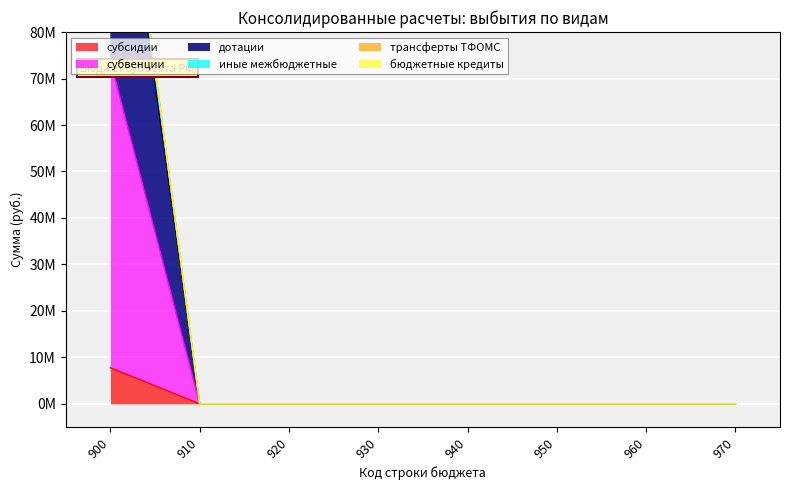

What is the maximum value shown in the chart?

144245095.0